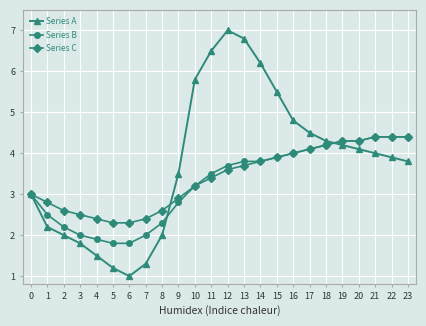

What is the highest value of the Series C series?

4.4